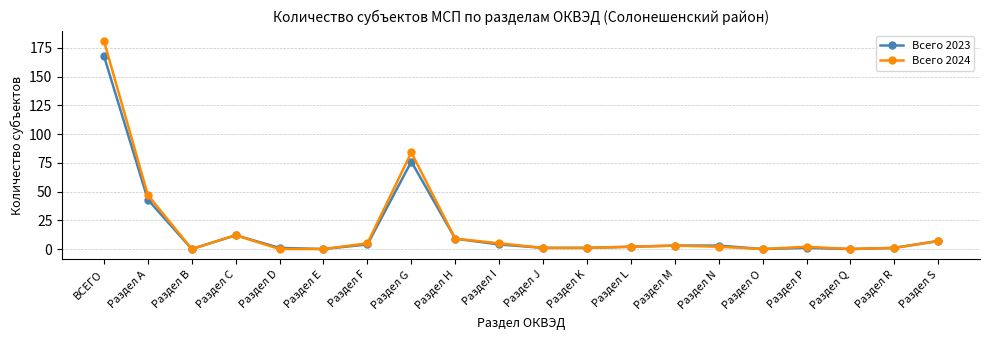

True or false: Всего 2024 has a value of -70 at Раздел Q.

False